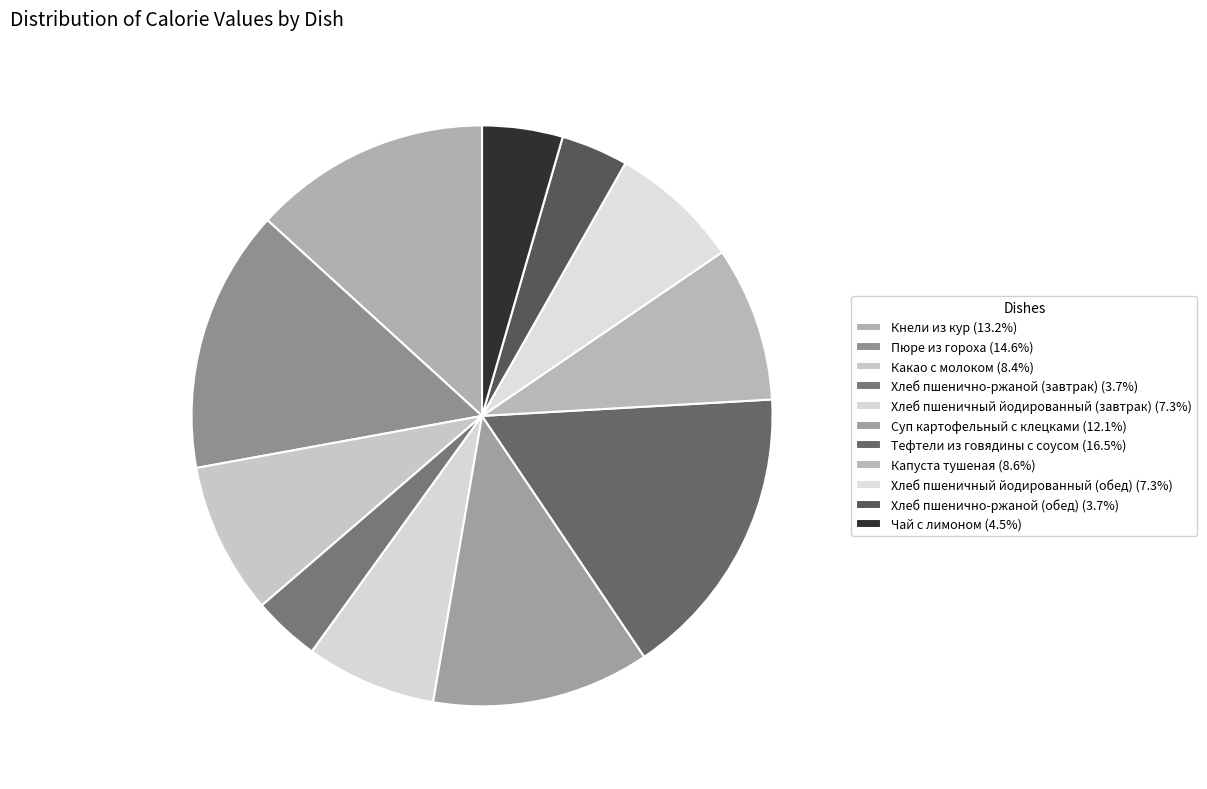

What is the ratio of the value at Тефтели из говядины с соусом to the value at Хлеб пшенично-ржаной (завтрак)?

4.4